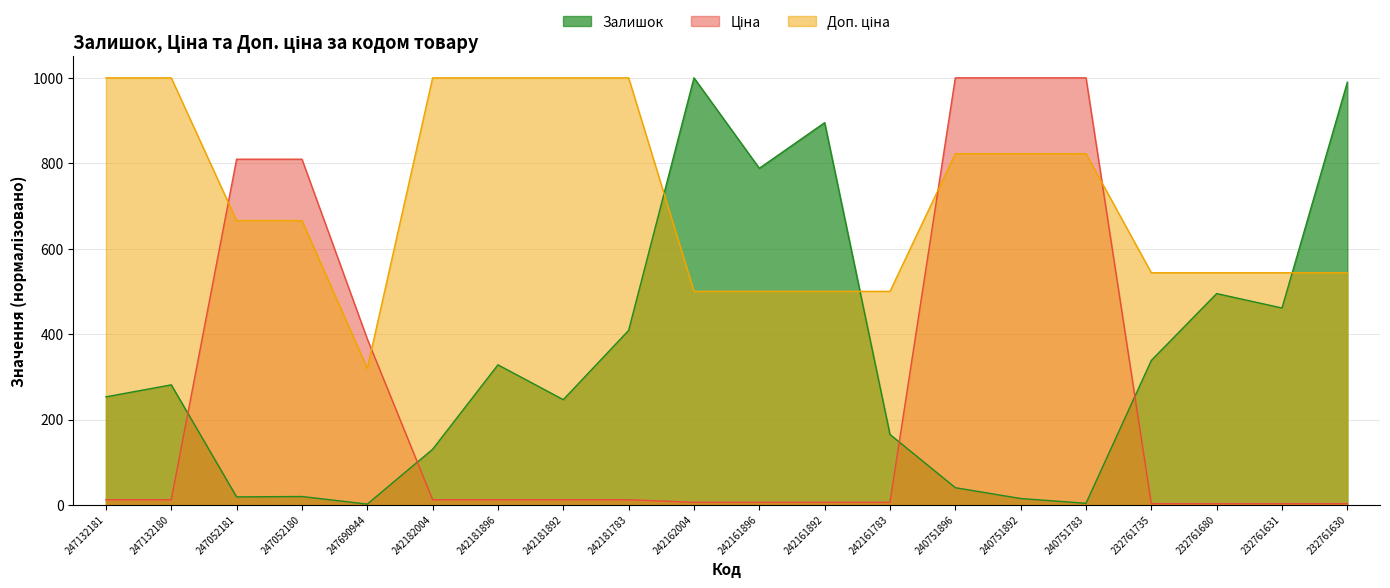

At which category is the sum across all series the highest?

240751896